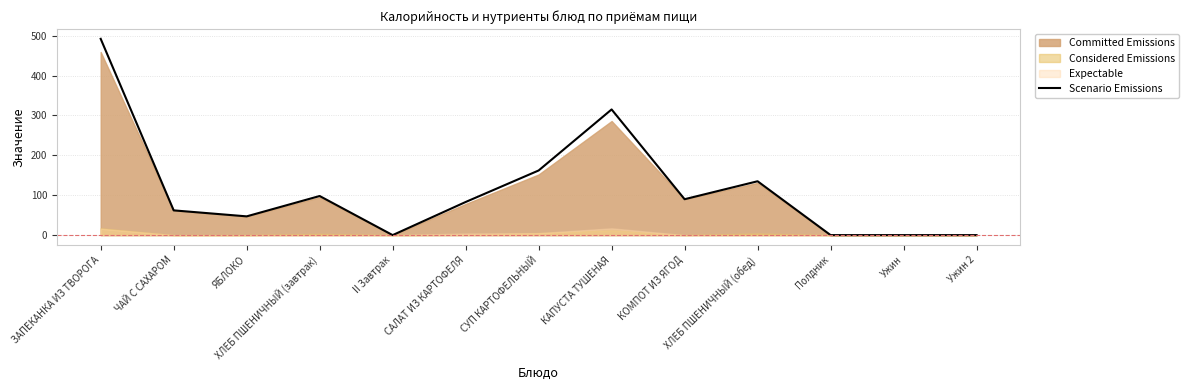

The chart shows a value of 135 at ХЛЕБ ПШЕНИЧНЫЙ (обед). True or false?

True